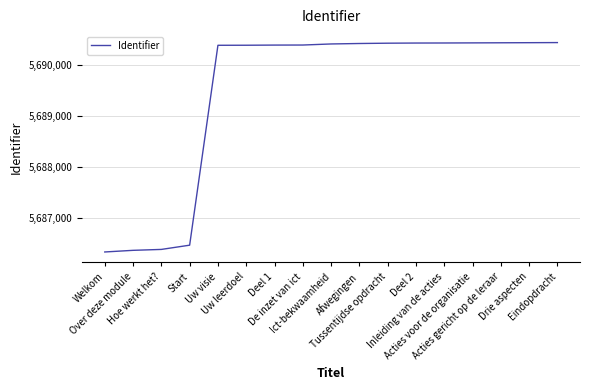

True or false: the data shows 2184374 at Deel 2.

False